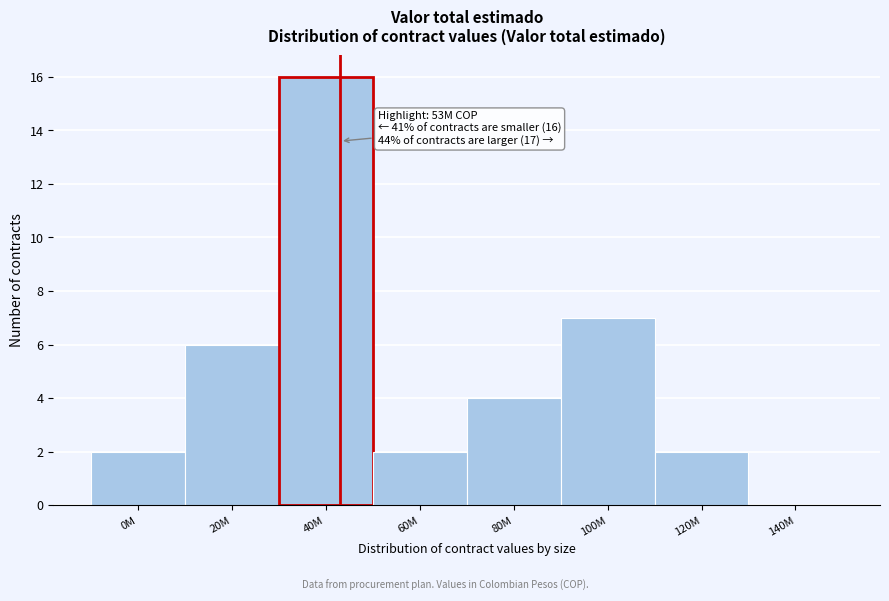

Reading right to left, list all the values displayed in this chart.

140M=0	120M=2	100M=7	80M=4	60M=2	40M=16	20M=6	0M=2